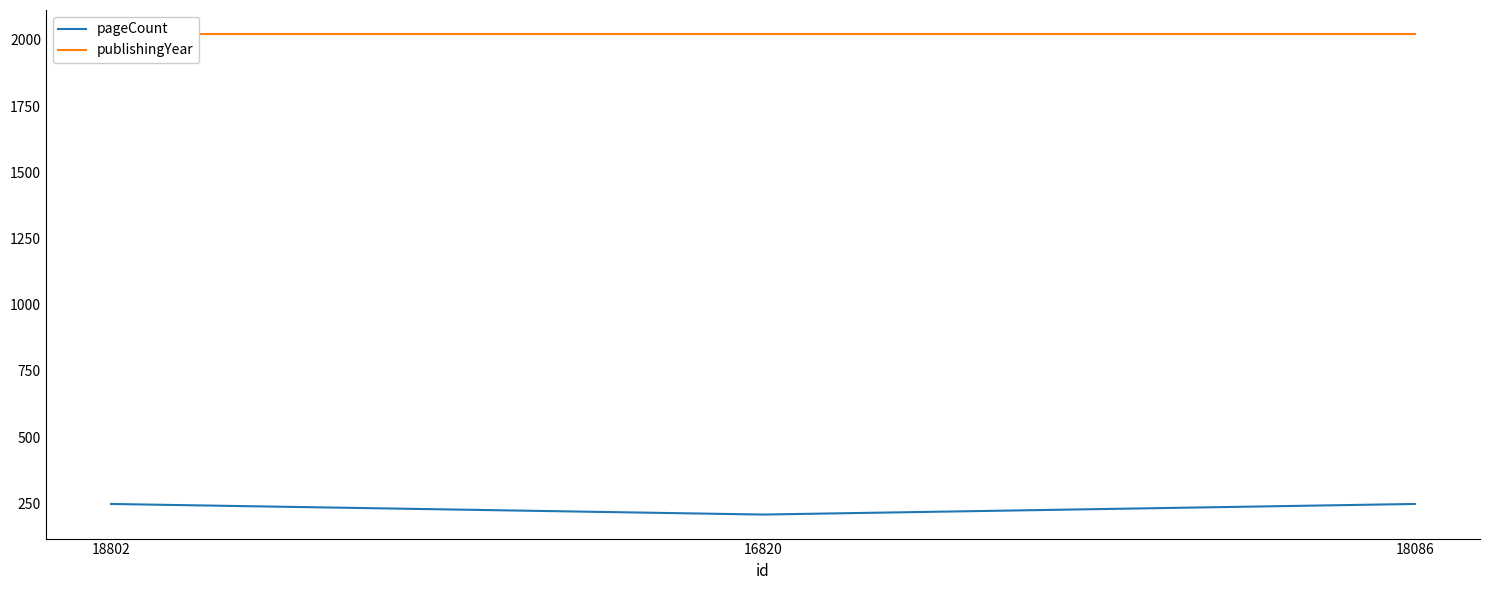

Which category has the lowest value in the pageCount series?

16820